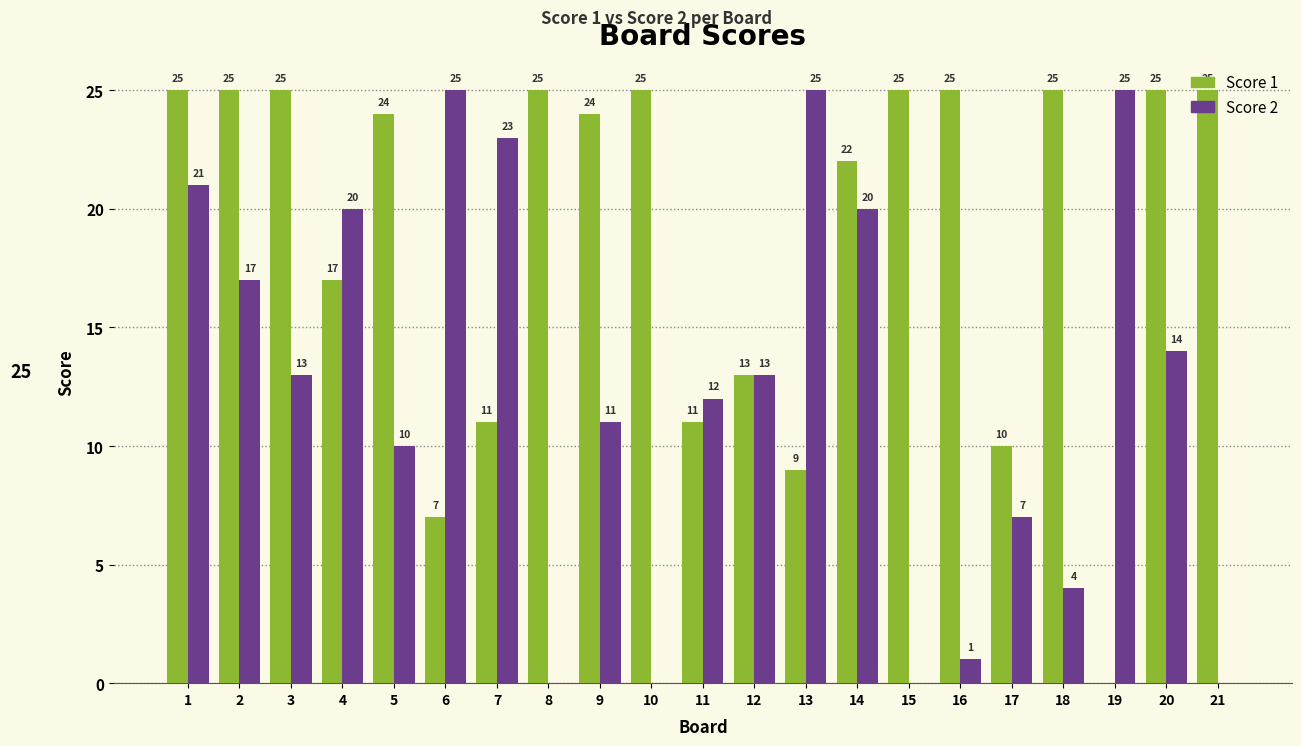

Are the bars horizontal?

No